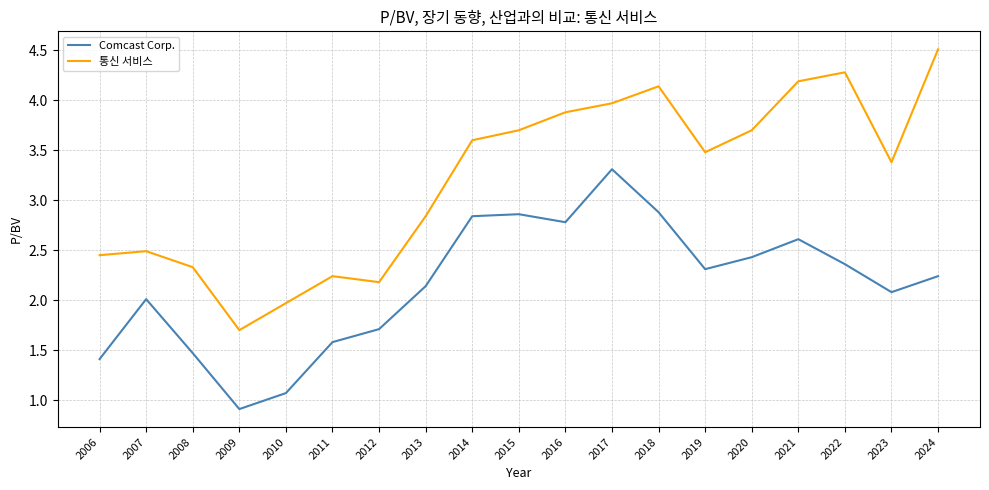

What is the total value across all series at 2019?

5.8